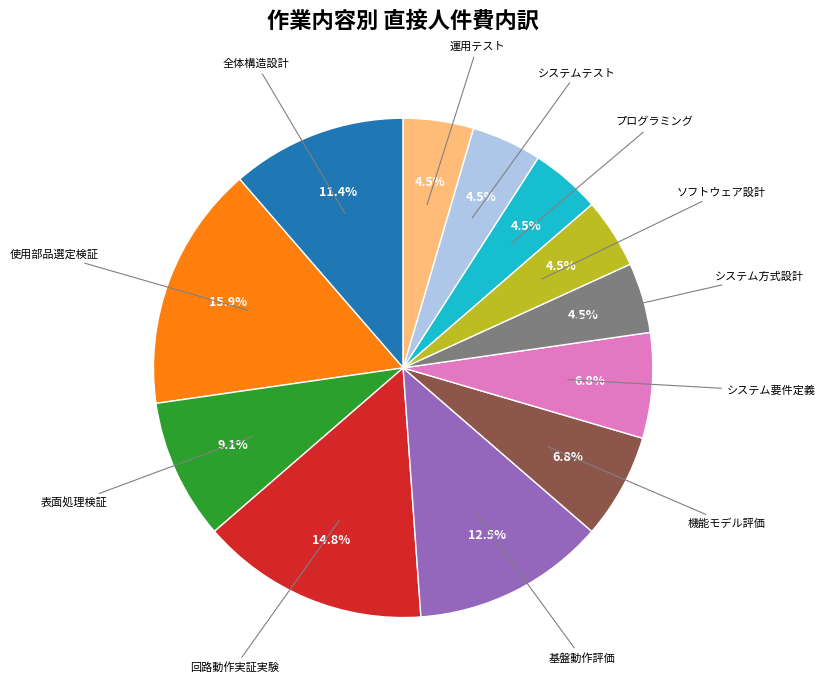

Is there any slice that represents more than half of the pie?

No